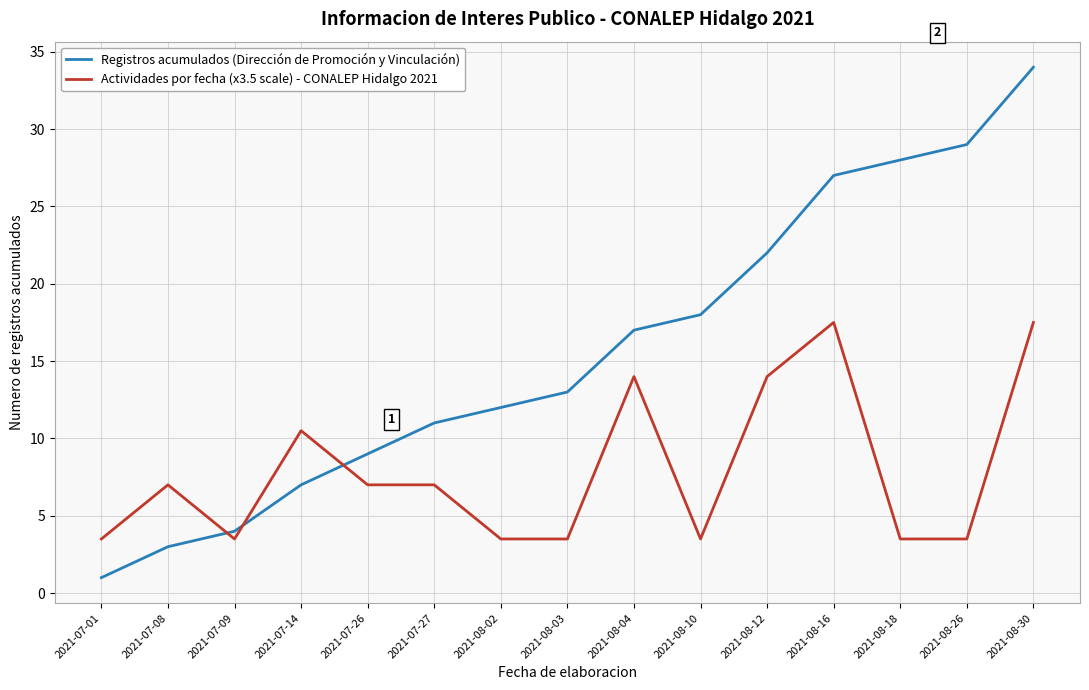

What is the sum of all Registros acumulados (Dirección de Promoción y Vinculación) values?

235.0